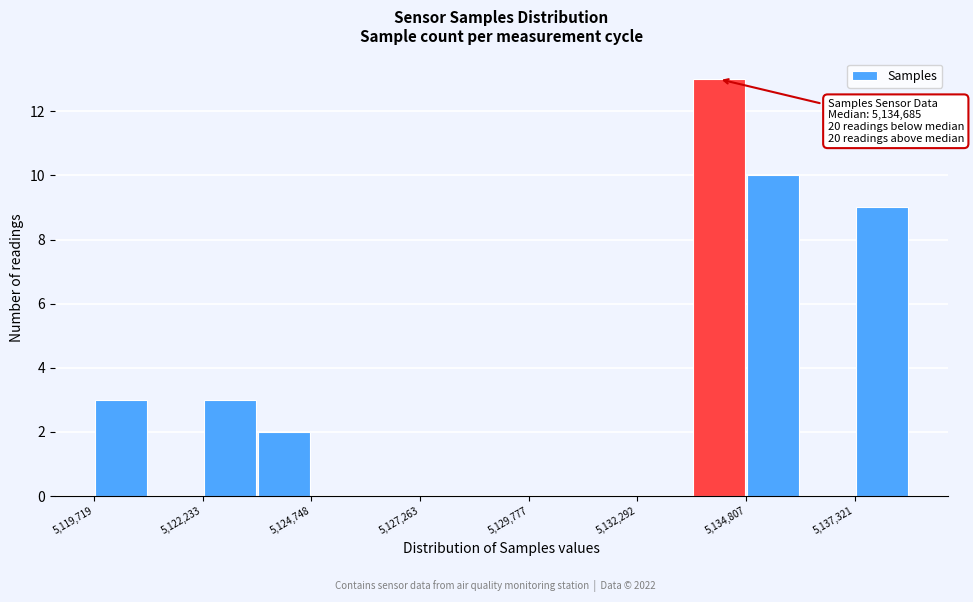

Read against the x-axis, roughly where is the centre of the tallest bar?

5134000